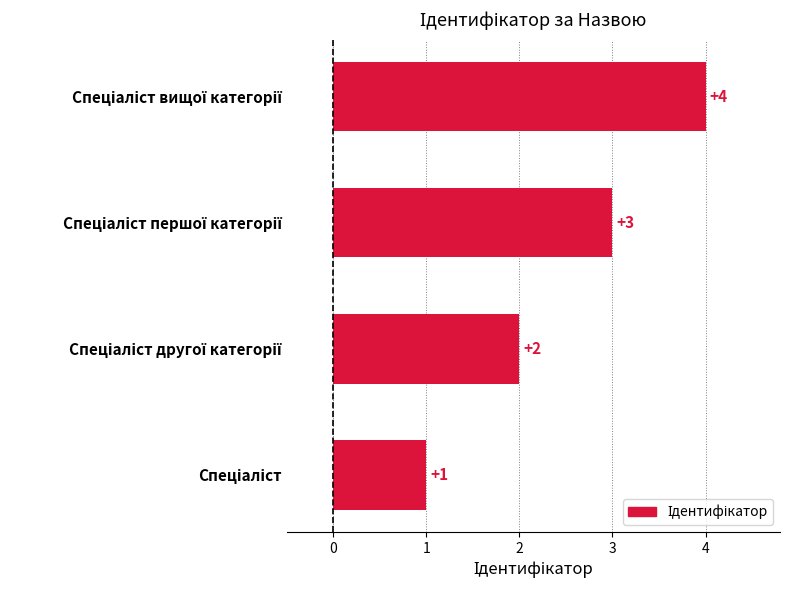

What is the minimum value shown in the chart?

1